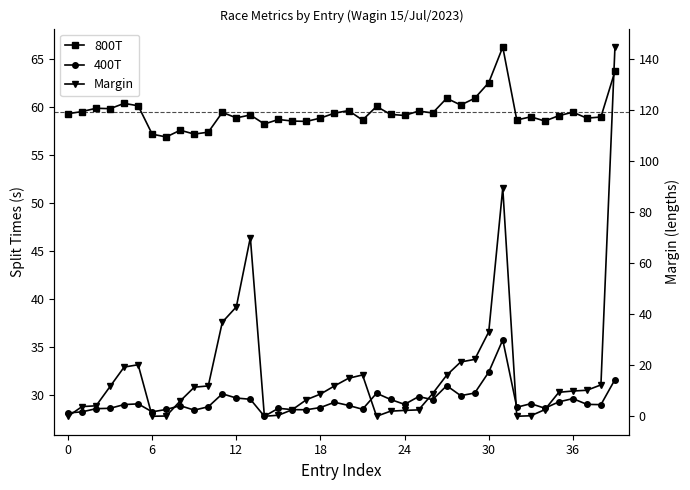

Between 31 and 21, which is larger?

31